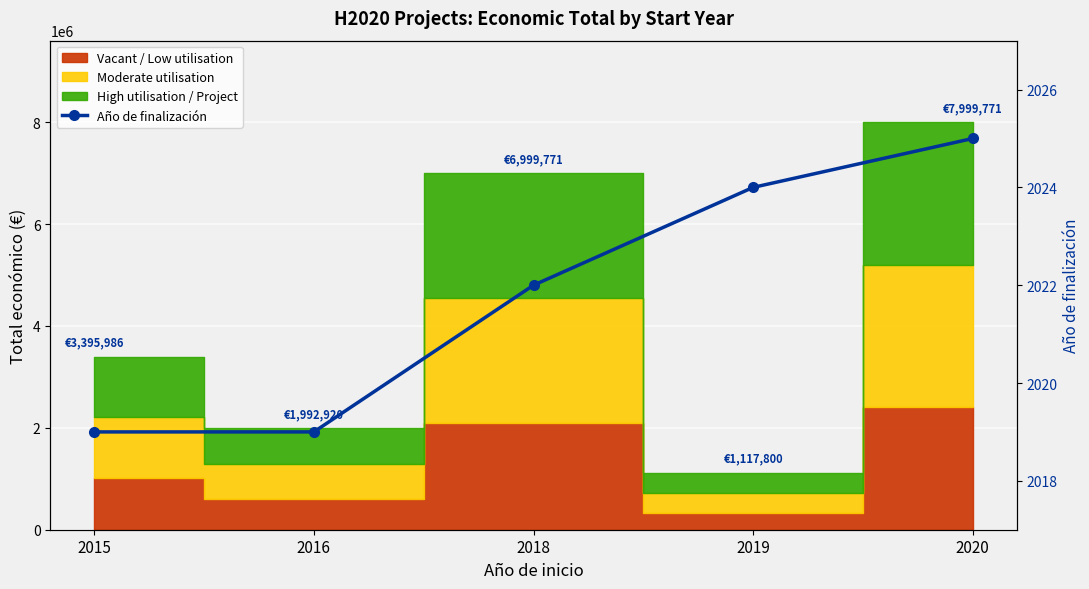

Reading left to right, list all the values displayed in this chart.

2019	2019	2022	2024	2025